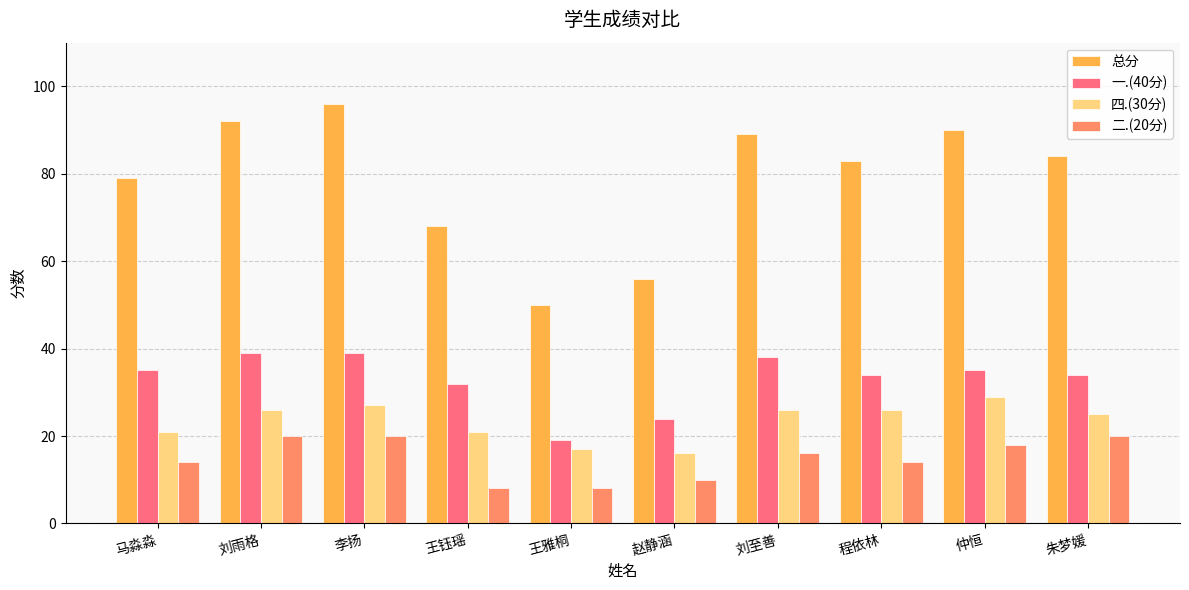

What is the difference between the maximum and second lowest values in the 一.(40分) series?

15